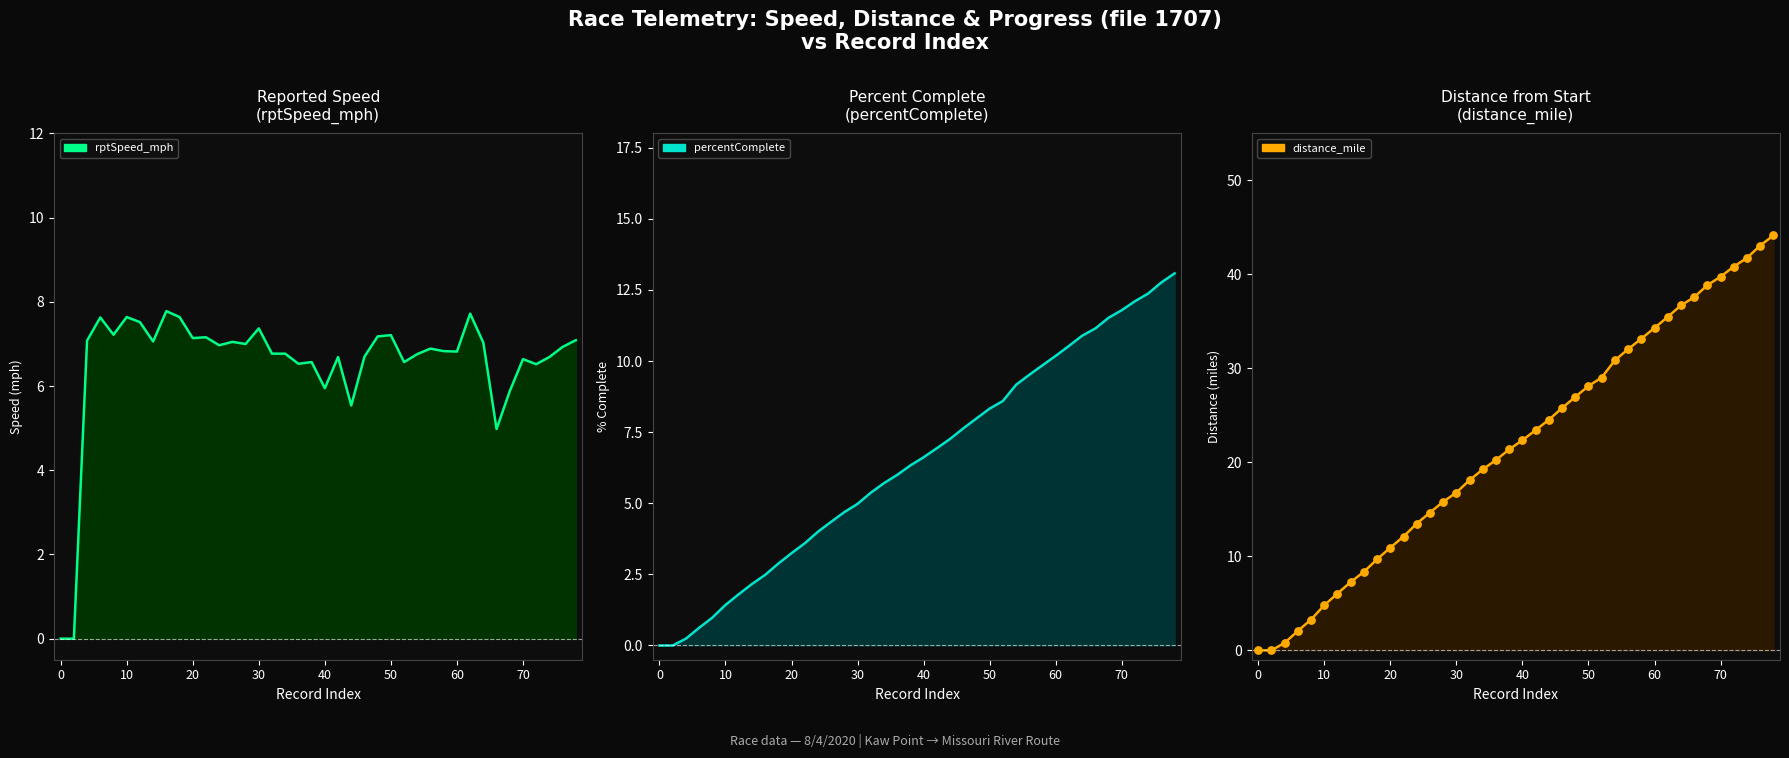

Which series reaches the minimum Y coordinate?

rptSpeed_mph_line